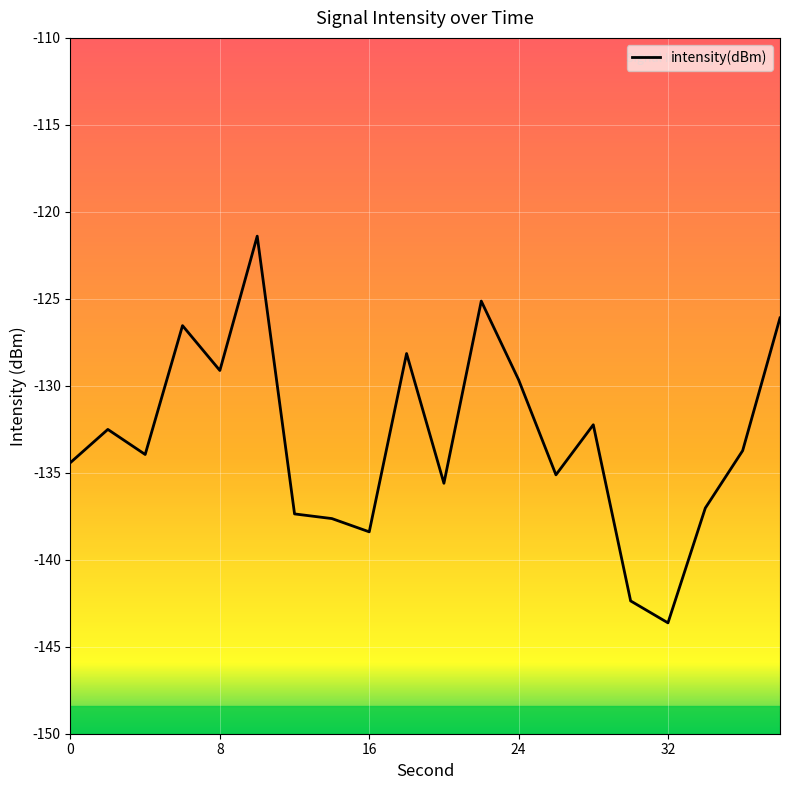

How many lines are shown in the chart?

1